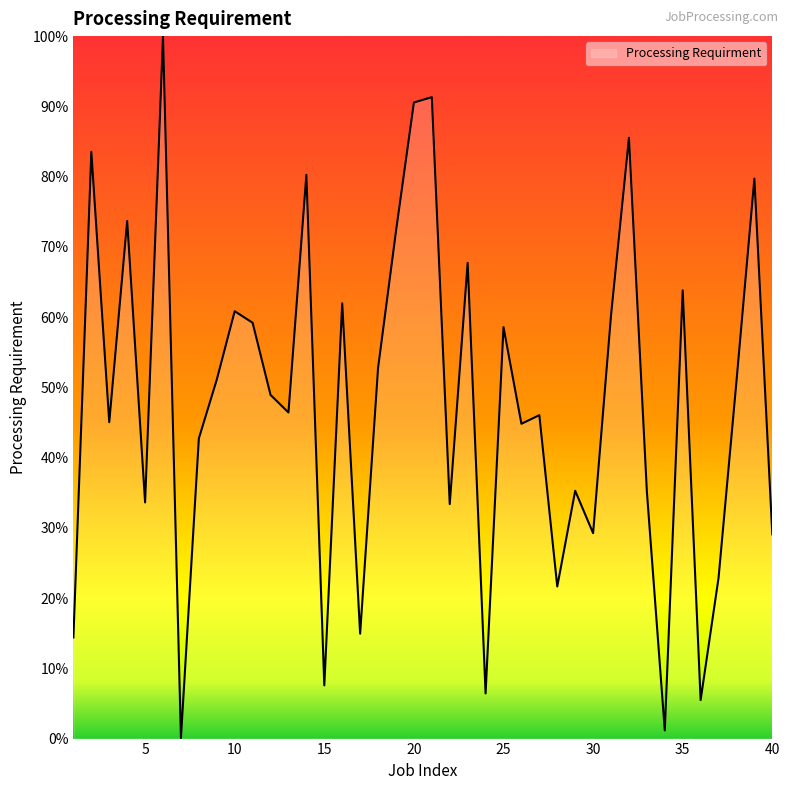

Is this an area chart (filled region under the line)?

Yes